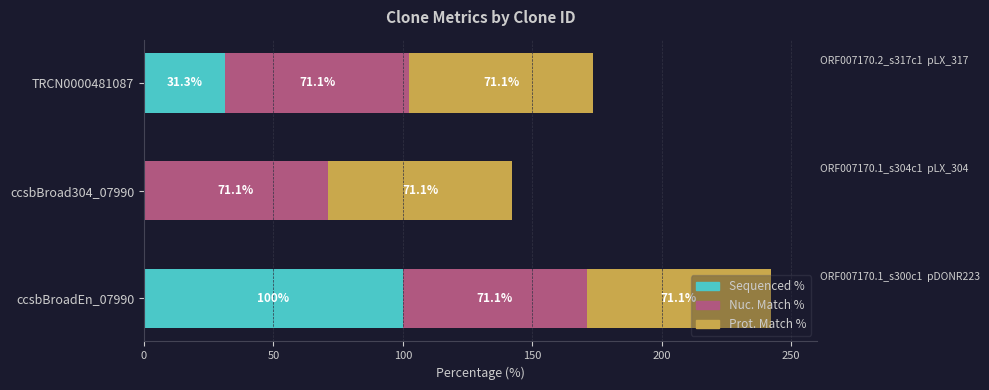

What is the highest value of the Sequenced % series?

100.0